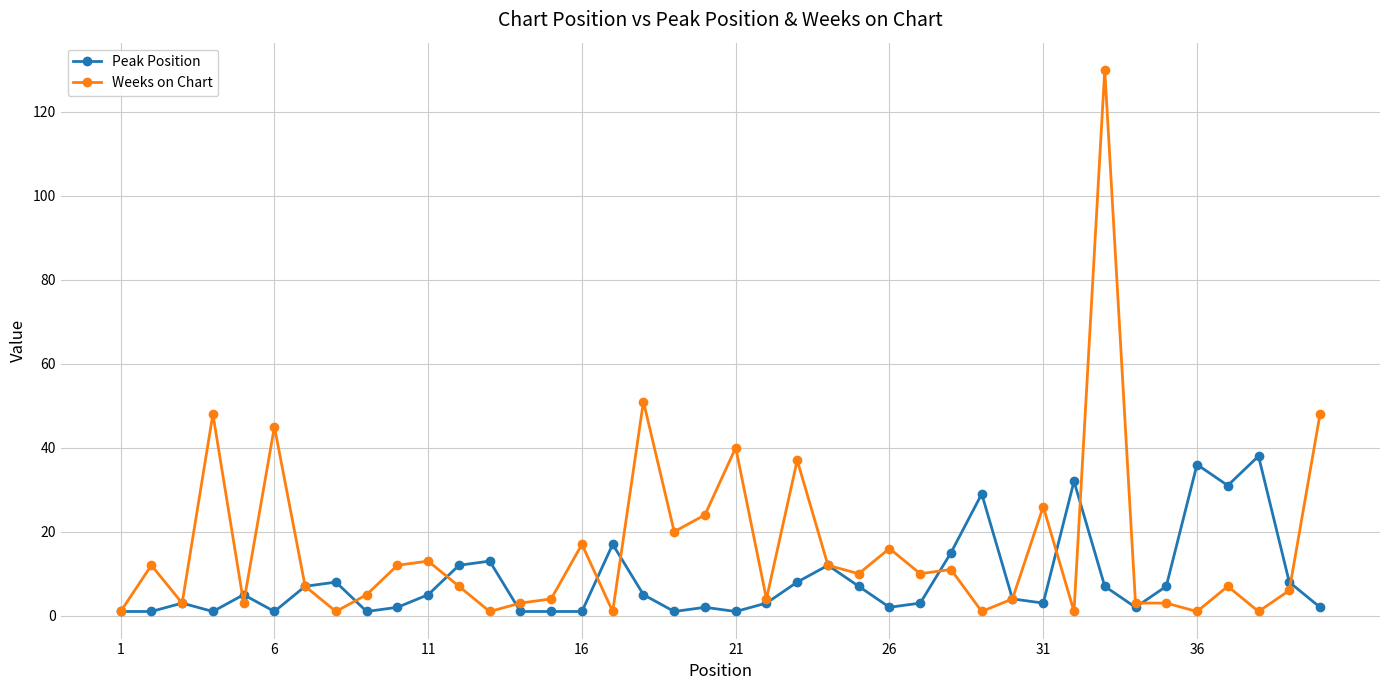

Reading left to right, what are all the values shown in this chart?

Peak Position: 1	1	3	1	5	1	7	8	1	2	5	12	13	1	1	1	17	5	1	2	1	3	8	12	7	2	3	15	29	4	3	32	7	2	7	36	31	38	8	2
Weeks on Chart: 1	12	3	48	3	45	7	1	5	12	13	7	1	3	4	17	1	51	20	24	40	4	37	12	10	16	10	11	1	4	26	1	130	3	3	1	7	1	6	48